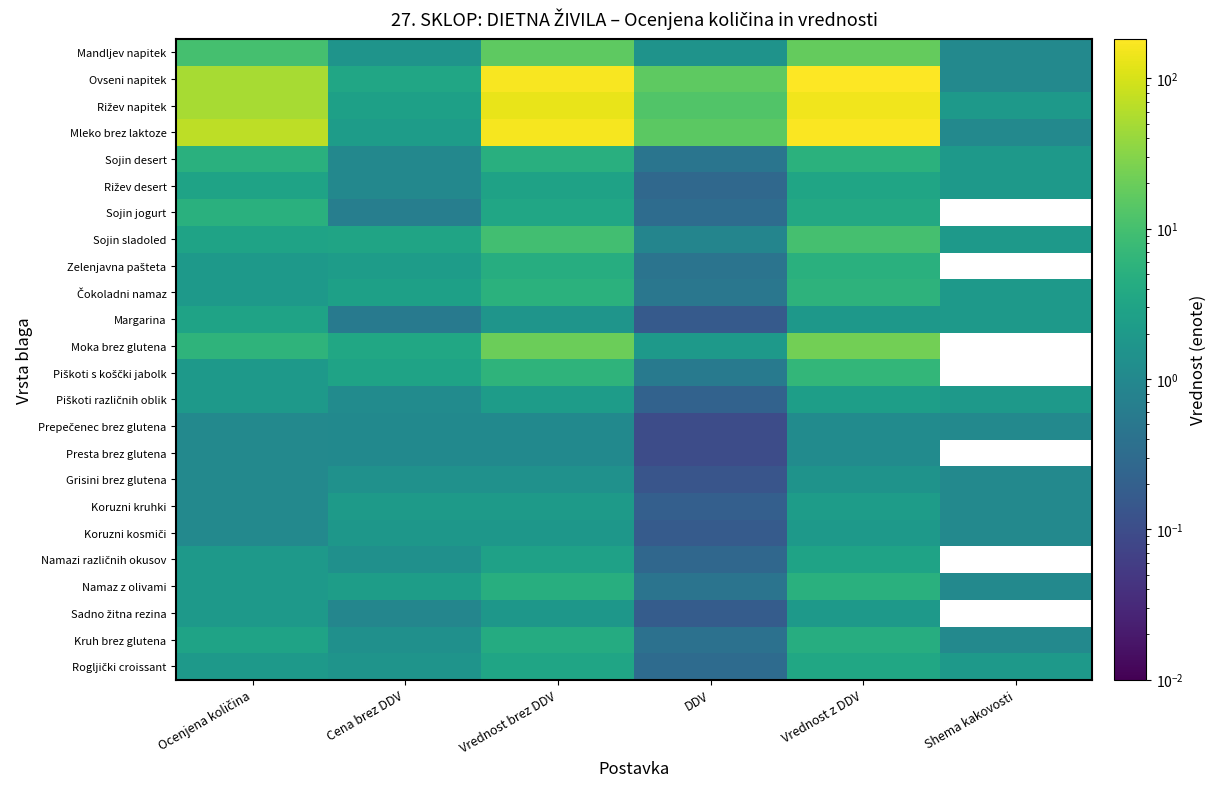

What is the greatest value displayed?

183.5